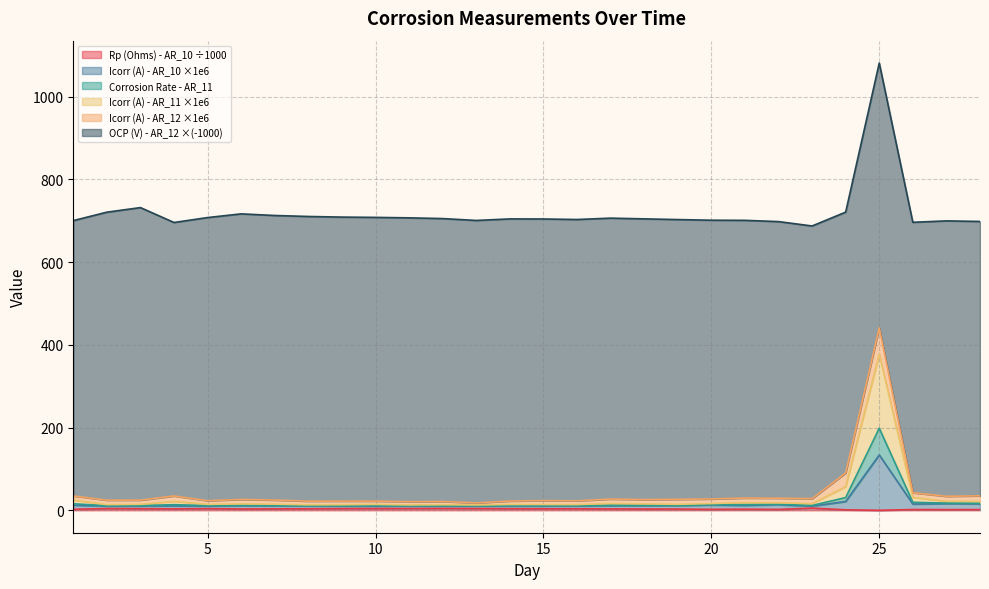

True or false: Icorr (A) - AR_11 has a value of 13.9 at 16.

True